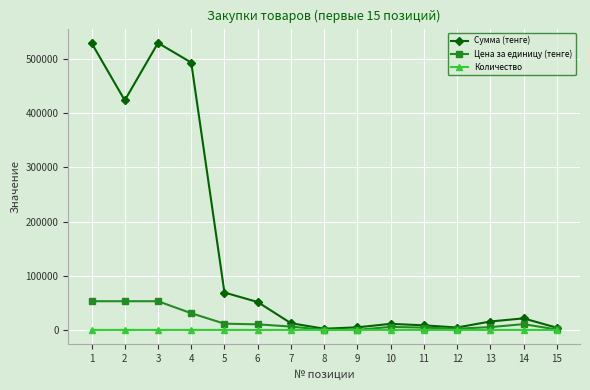

What is the maximum value for Сумма (тенге)?

529800.0